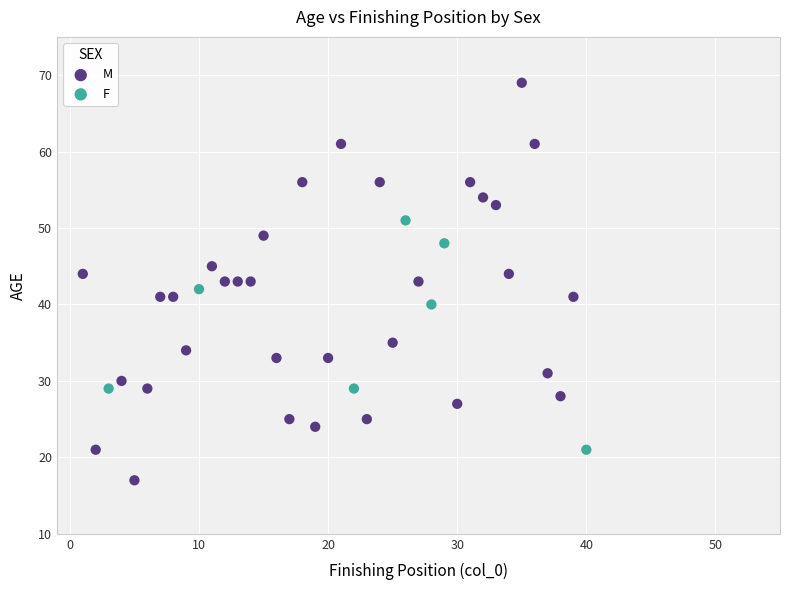

Which series contains the lowest Y value?

M